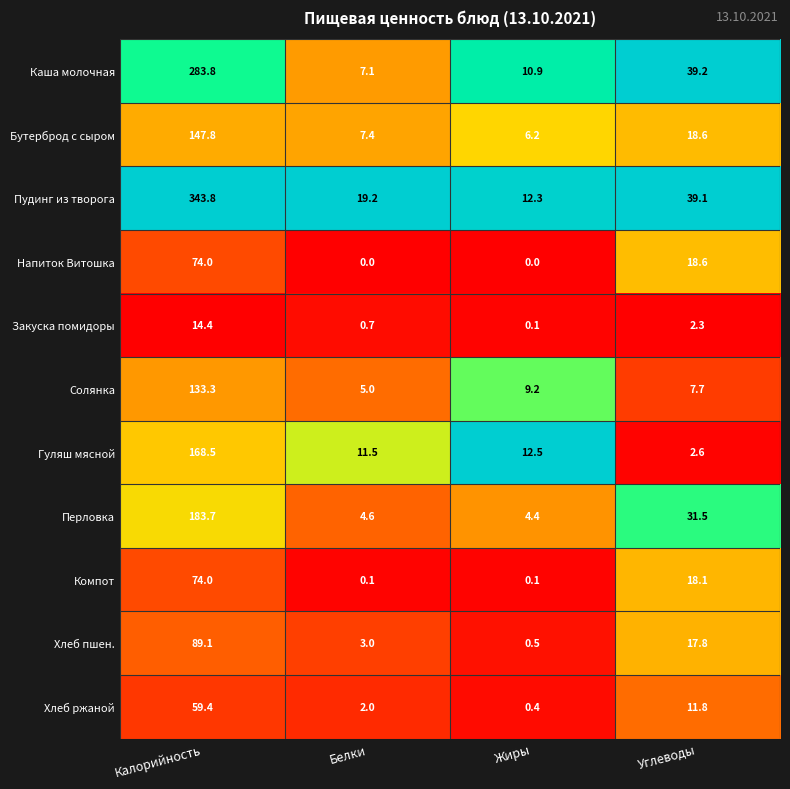

Which series has the largest range (max minus min)?

Пудинг из творога